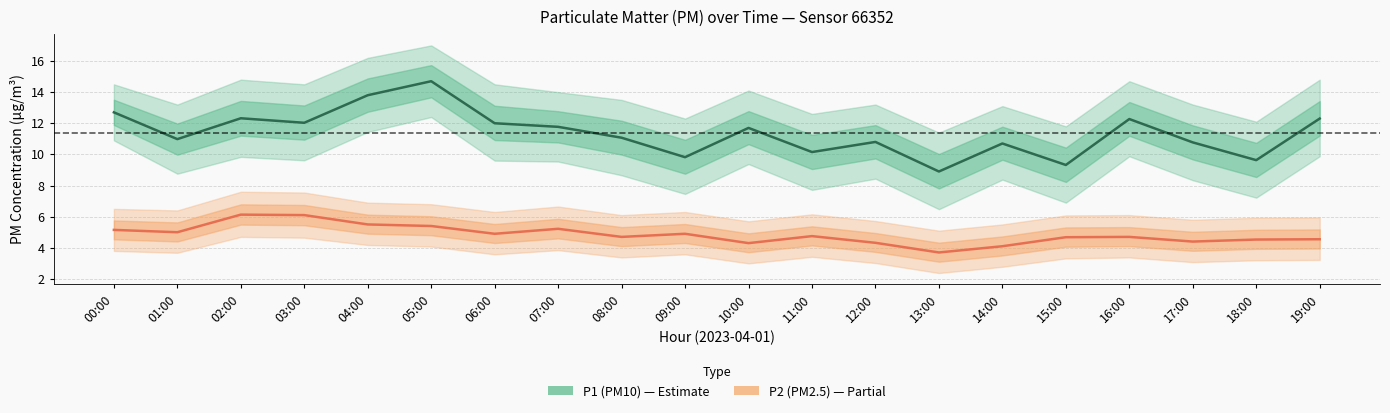

Reading left to right, extract all data points from this chart.

P1 (PM10): 00:00=12.7	01:00=11.0	02:00=12.3	03:00=12.0	04:00=13.8	05:00=14.7	06:00=12.0	07:00=11.8	08:00=11.1	09:00=9.8	10:00=11.7	11:00=10.2	12:00=10.8	13:00=8.9	14:00=10.7	15:00=9.3	16:00=12.3	17:00=10.8	18:00=9.6	19:00=12.3
P2 (PM2.5): 00:00=5.2	01:00=5.0	02:00=6.1	03:00=6.1	04:00=5.5	05:00=5.4	06:00=4.9	07:00=5.2	08:00=4.7	09:00=4.9	10:00=4.3	11:00=4.8	12:00=4.3	13:00=3.7	14:00=4.1	15:00=4.7	16:00=4.7	17:00=4.4	18:00=4.5	19:00=4.5